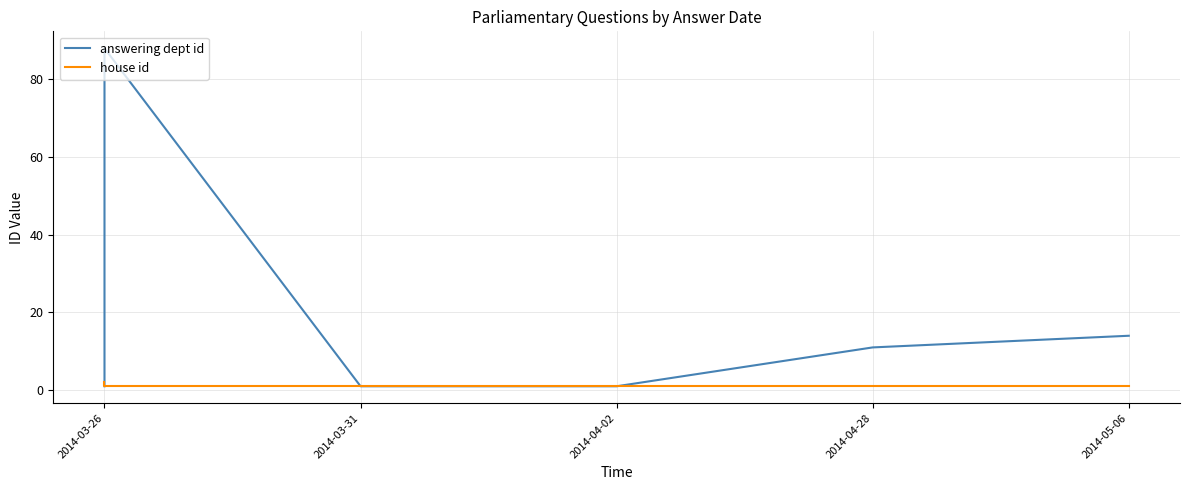

Which series has the widest spread of values?

answering dept id